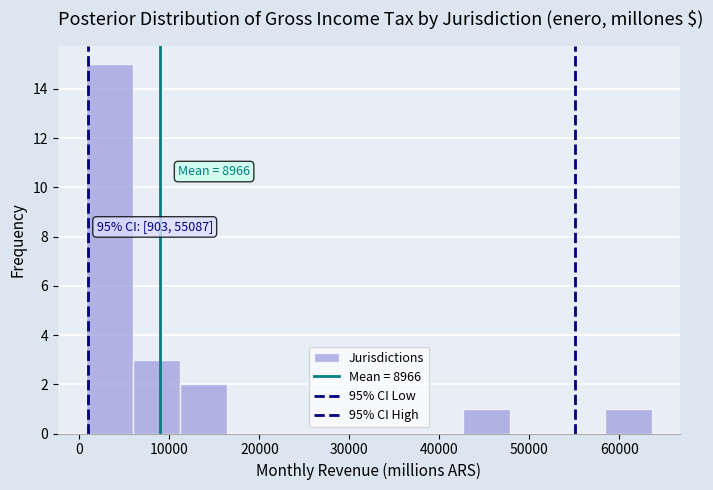

Over which range of the x-axis is the bar tallest?

1000 to 6000